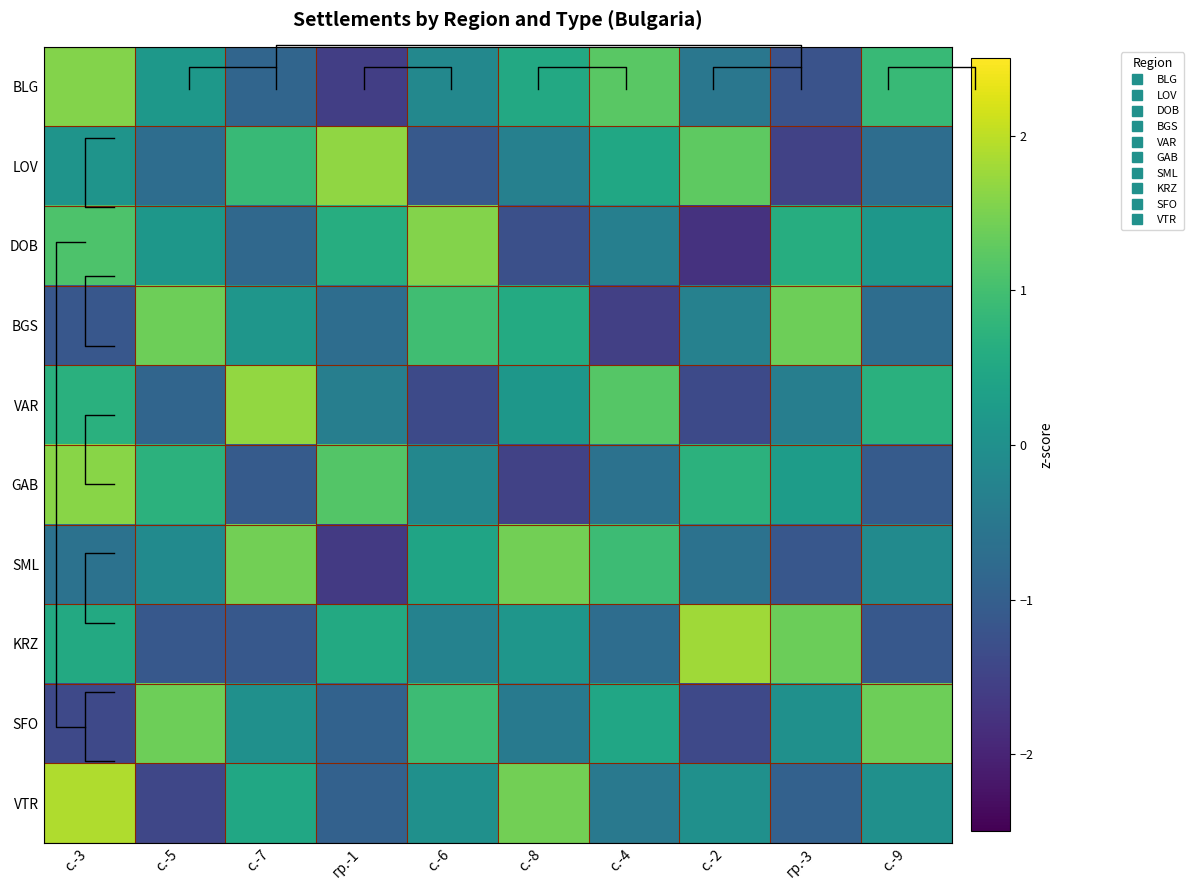

What is the sum of the VTR values at гр.-3 and с.-5?

-2.4